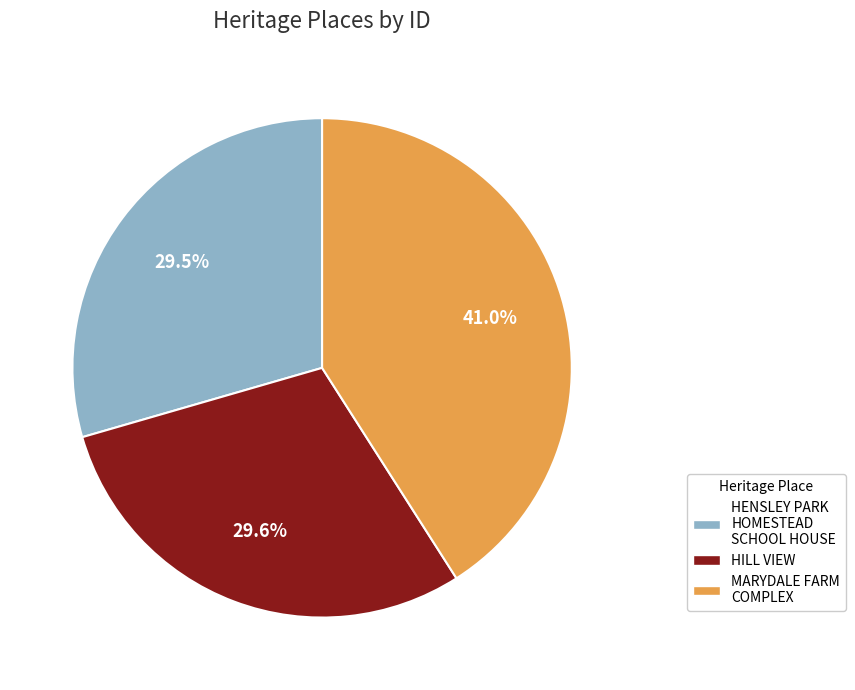

Is there any slice that represents more than half of the pie?

No